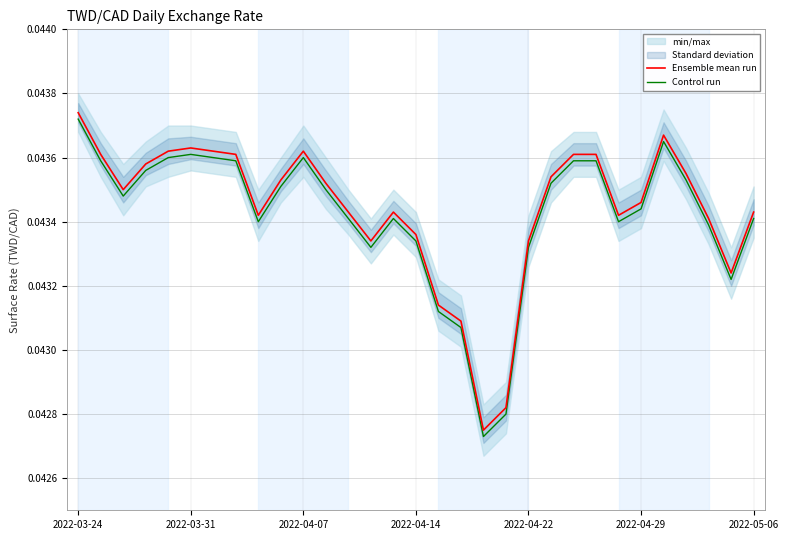

The value of Control run at 12 is 0.0. True or false?

True